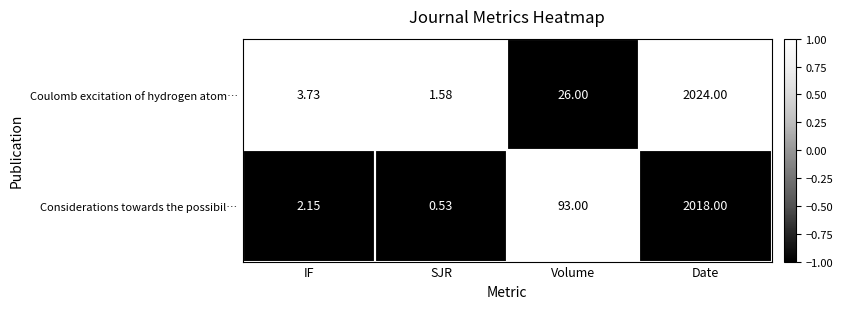

Between SJR and Date, which series saw the biggest shift?

Coulomb excitation of hydrogen atom…